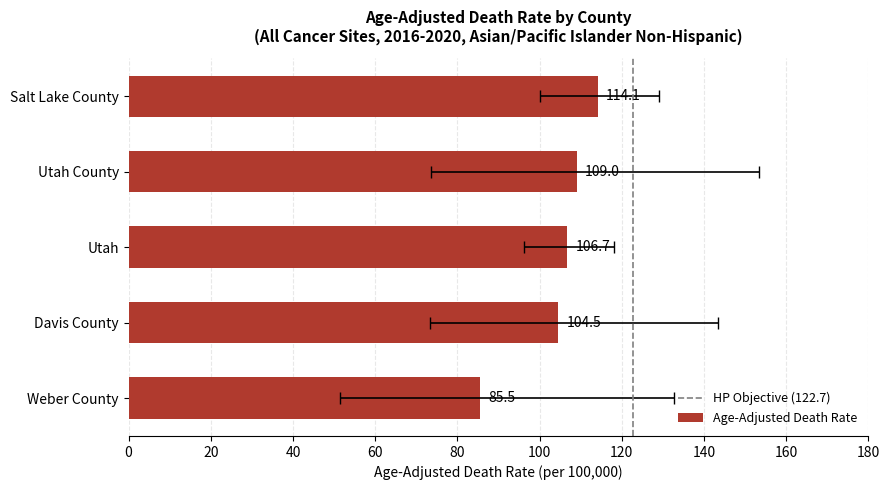

What is the label of the 1st bar from the right?

Weber County